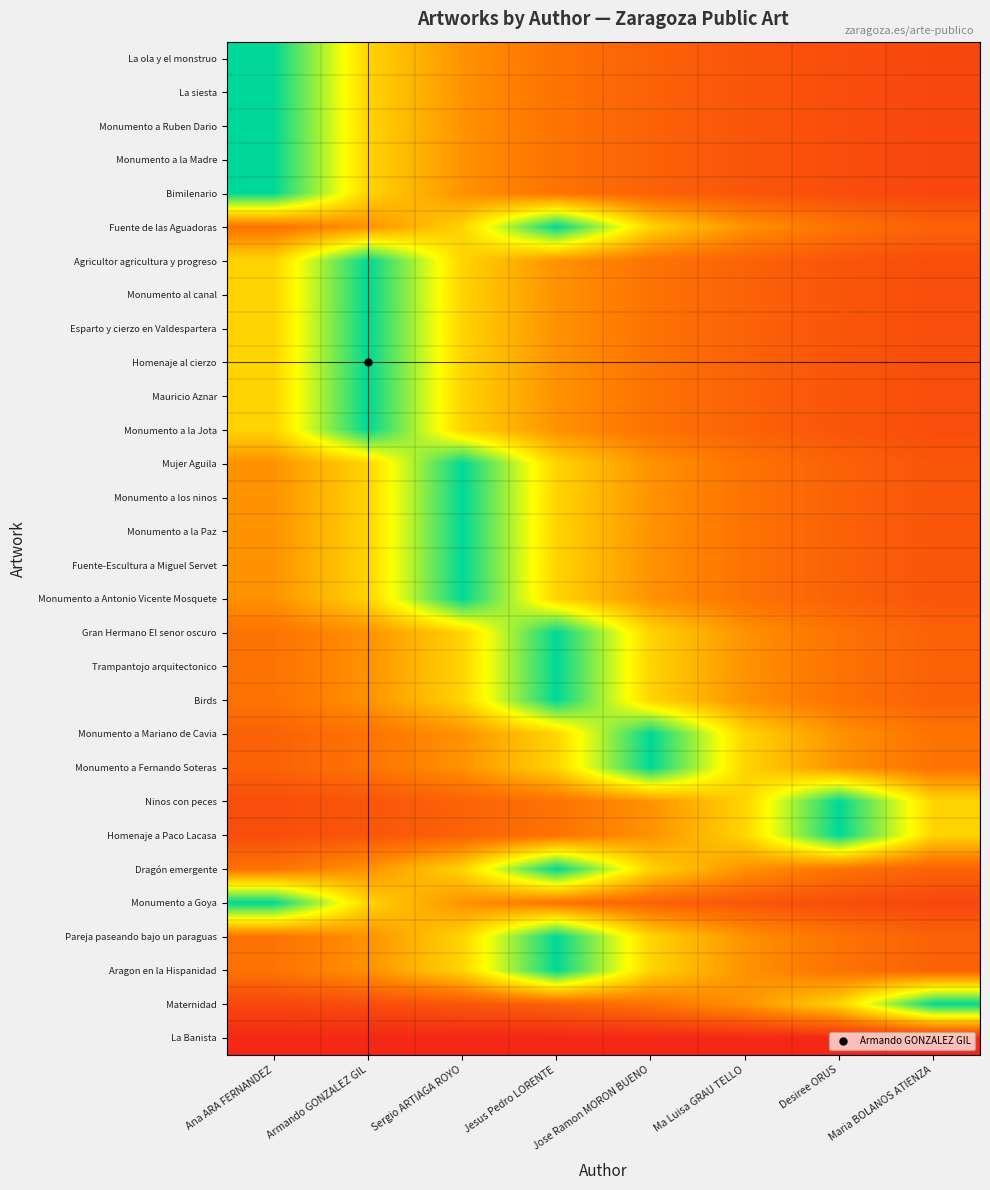

Reading left to right, list all the values displayed in this chart.

La ola y el monstruo: Ana ARA FERNANDEZ=1.0	Armando GONZALEZ GIL=0.6	Sergio ARTIAGA ROYO=0.4	Jesus Pedro LORENTE=0.3	Jose Ramon MORON BUENO=0.2	Ma Luisa GRAU TELLO=0.2	Desiree ORUS=0.2	Maria BOLANOS ATIENZA=0.2
La siesta: Ana ARA FERNANDEZ=1.0	Armando GONZALEZ GIL=0.6	Sergio ARTIAGA ROYO=0.4	Jesus Pedro LORENTE=0.3	Jose Ramon MORON BUENO=0.2	Ma Luisa GRAU TELLO=0.2	Desiree ORUS=0.2	Maria BOLANOS ATIENZA=0.2
Monumento a Ruben Dario: Ana ARA FERNANDEZ=1.0	Armando GONZALEZ GIL=0.6	Sergio ARTIAGA ROYO=0.4	Jesus Pedro LORENTE=0.3	Jose Ramon MORON BUENO=0.2	Ma Luisa GRAU TELLO=0.2	Desiree ORUS=0.2	Maria BOLANOS ATIENZA=0.2
Monumento a la Madre: Ana ARA FERNANDEZ=1.0	Armando GONZALEZ GIL=0.6	Sergio ARTIAGA ROYO=0.4	Jesus Pedro LORENTE=0.3	Jose Ramon MORON BUENO=0.2	Ma Luisa GRAU TELLO=0.2	Desiree ORUS=0.2	Maria BOLANOS ATIENZA=0.2
Bimilenario: Ana ARA FERNANDEZ=1.0	Armando GONZALEZ GIL=0.6	Sergio ARTIAGA ROYO=0.4	Jesus Pedro LORENTE=0.3	Jose Ramon MORON BUENO=0.2	Ma Luisa GRAU TELLO=0.2	Desiree ORUS=0.2	Maria BOLANOS ATIENZA=0.2
Fuente de las Aguadoras: Ana ARA FERNANDEZ=0.3	Armando GONZALEZ GIL=0.4	Sergio ARTIAGA ROYO=0.6	Jesus Pedro LORENTE=1.0	Jose Ramon MORON BUENO=0.6	Ma Luisa GRAU TELLO=0.4	Desiree ORUS=0.3	Maria BOLANOS ATIENZA=0.2
Agricultor agricultura y progreso: Ana ARA FERNANDEZ=0.6	Armando GONZALEZ GIL=1.0	Sergio ARTIAGA ROYO=0.6	Jesus Pedro LORENTE=0.4	Jose Ramon MORON BUENO=0.3	Ma Luisa GRAU TELLO=0.2	Desiree ORUS=0.2	Maria BOLANOS ATIENZA=0.2
Monumento al canal: Ana ARA FERNANDEZ=0.6	Armando GONZALEZ GIL=1.0	Sergio ARTIAGA ROYO=0.6	Jesus Pedro LORENTE=0.4	Jose Ramon MORON BUENO=0.3	Ma Luisa GRAU TELLO=0.2	Desiree ORUS=0.2	Maria BOLANOS ATIENZA=0.2
Esparto y cierzo en Valdespartera: Ana ARA FERNANDEZ=0.6	Armando GONZALEZ GIL=1.0	Sergio ARTIAGA ROYO=0.6	Jesus Pedro LORENTE=0.4	Jose Ramon MORON BUENO=0.3	Ma Luisa GRAU TELLO=0.2	Desiree ORUS=0.2	Maria BOLANOS ATIENZA=0.2
Homenaje al cierzo: Ana ARA FERNANDEZ=0.6	Armando GONZALEZ GIL=1.0	Sergio ARTIAGA ROYO=0.6	Jesus Pedro LORENTE=0.4	Jose Ramon MORON BUENO=0.3	Ma Luisa GRAU TELLO=0.2	Desiree ORUS=0.2	Maria BOLANOS ATIENZA=0.2
Mauricio Aznar: Ana ARA FERNANDEZ=0.6	Armando GONZALEZ GIL=1.0	Sergio ARTIAGA ROYO=0.6	Jesus Pedro LORENTE=0.4	Jose Ramon MORON BUENO=0.3	Ma Luisa GRAU TELLO=0.2	Desiree ORUS=0.2	Maria BOLANOS ATIENZA=0.2
Monumento a la Jota: Ana ARA FERNANDEZ=0.6	Armando GONZALEZ GIL=1.0	Sergio ARTIAGA ROYO=0.6	Jesus Pedro LORENTE=0.4	Jose Ramon MORON BUENO=0.3	Ma Luisa GRAU TELLO=0.2	Desiree ORUS=0.2	Maria BOLANOS ATIENZA=0.2
Mujer Aguila: Ana ARA FERNANDEZ=0.4	Armando GONZALEZ GIL=0.6	Sergio ARTIAGA ROYO=1.0	Jesus Pedro LORENTE=0.6	Jose Ramon MORON BUENO=0.4	Ma Luisa GRAU TELLO=0.3	Desiree ORUS=0.2	Maria BOLANOS ATIENZA=0.2
Monumento a los ninos: Ana ARA FERNANDEZ=0.4	Armando GONZALEZ GIL=0.6	Sergio ARTIAGA ROYO=1.0	Jesus Pedro LORENTE=0.6	Jose Ramon MORON BUENO=0.4	Ma Luisa GRAU TELLO=0.3	Desiree ORUS=0.2	Maria BOLANOS ATIENZA=0.2
Monumento a la Paz: Ana ARA FERNANDEZ=0.4	Armando GONZALEZ GIL=0.6	Sergio ARTIAGA ROYO=1.0	Jesus Pedro LORENTE=0.6	Jose Ramon MORON BUENO=0.4	Ma Luisa GRAU TELLO=0.3	Desiree ORUS=0.2	Maria BOLANOS ATIENZA=0.2
Fuente-Escultura a Miguel Servet: Ana ARA FERNANDEZ=0.4	Armando GONZALEZ GIL=0.6	Sergio ARTIAGA ROYO=1.0	Jesus Pedro LORENTE=0.6	Jose Ramon MORON BUENO=0.4	Ma Luisa GRAU TELLO=0.3	Desiree ORUS=0.2	Maria BOLANOS ATIENZA=0.2
Monumento a Antonio Vicente Mosquete: Ana ARA FERNANDEZ=0.4	Armando GONZALEZ GIL=0.6	Sergio ARTIAGA ROYO=1.0	Jesus Pedro LORENTE=0.6	Jose Ramon MORON BUENO=0.4	Ma Luisa GRAU TELLO=0.3	Desiree ORUS=0.2	Maria BOLANOS ATIENZA=0.2
Gran Hermano El senor oscuro: Ana ARA FERNANDEZ=0.3	Armando GONZALEZ GIL=0.4	Sergio ARTIAGA ROYO=0.6	Jesus Pedro LORENTE=1.0	Jose Ramon MORON BUENO=0.6	Ma Luisa GRAU TELLO=0.4	Desiree ORUS=0.3	Maria BOLANOS ATIENZA=0.2
Trampantojo arquitectonico: Ana ARA FERNANDEZ=0.3	Armando GONZALEZ GIL=0.4	Sergio ARTIAGA ROYO=0.6	Jesus Pedro LORENTE=1.0	Jose Ramon MORON BUENO=0.6	Ma Luisa GRAU TELLO=0.4	Desiree ORUS=0.3	Maria BOLANOS ATIENZA=0.2
Birds: Ana ARA FERNANDEZ=0.3	Armando GONZALEZ GIL=0.4	Sergio ARTIAGA ROYO=0.6	Jesus Pedro LORENTE=1.0	Jose Ramon MORON BUENO=0.6	Ma Luisa GRAU TELLO=0.4	Desiree ORUS=0.3	Maria BOLANOS ATIENZA=0.2
Monumento a Mariano de Cavia: Ana ARA FERNANDEZ=0.2	Armando GONZALEZ GIL=0.3	Sergio ARTIAGA ROYO=0.4	Jesus Pedro LORENTE=0.6	Jose Ramon MORON BUENO=1.0	Ma Luisa GRAU TELLO=0.6	Desiree ORUS=0.4	Maria BOLANOS ATIENZA=0.3
Monumento a Fernando Soteras: Ana ARA FERNANDEZ=0.2	Armando GONZALEZ GIL=0.3	Sergio ARTIAGA ROYO=0.4	Jesus Pedro LORENTE=0.6	Jose Ramon MORON BUENO=1.0	Ma Luisa GRAU TELLO=0.6	Desiree ORUS=0.4	Maria BOLANOS ATIENZA=0.3
Ninos con peces: Ana ARA FERNANDEZ=0.2	Armando GONZALEZ GIL=0.2	Sergio ARTIAGA ROYO=0.2	Jesus Pedro LORENTE=0.3	Jose Ramon MORON BUENO=0.4	Ma Luisa GRAU TELLO=0.6	Desiree ORUS=1.0	Maria BOLANOS ATIENZA=0.6
Homenaje a Paco Lacasa: Ana ARA FERNANDEZ=0.2	Armando GONZALEZ GIL=0.2	Sergio ARTIAGA ROYO=0.2	Jesus Pedro LORENTE=0.3	Jose Ramon MORON BUENO=0.4	Ma Luisa GRAU TELLO=0.6	Desiree ORUS=1.0	Maria BOLANOS ATIENZA=0.6
Dragón emergente: Ana ARA FERNANDEZ=0.3	Armando GONZALEZ GIL=0.4	Sergio ARTIAGA ROYO=0.6	Jesus Pedro LORENTE=1.0	Jose Ramon MORON BUENO=0.6	Ma Luisa GRAU TELLO=0.4	Desiree ORUS=0.3	Maria BOLANOS ATIENZA=0.2
Monumento a Goya: Ana ARA FERNANDEZ=1.0	Armando GONZALEZ GIL=0.6	Sergio ARTIAGA ROYO=0.4	Jesus Pedro LORENTE=0.3	Jose Ramon MORON BUENO=0.2	Ma Luisa GRAU TELLO=0.2	Desiree ORUS=0.2	Maria BOLANOS ATIENZA=0.2
Pareja paseando bajo un paraguas: Ana ARA FERNANDEZ=0.3	Armando GONZALEZ GIL=0.4	Sergio ARTIAGA ROYO=0.6	Jesus Pedro LORENTE=1.0	Jose Ramon MORON BUENO=0.6	Ma Luisa GRAU TELLO=0.4	Desiree ORUS=0.3	Maria BOLANOS ATIENZA=0.2
Aragon en la Hispanidad: Ana ARA FERNANDEZ=0.3	Armando GONZALEZ GIL=0.4	Sergio ARTIAGA ROYO=0.6	Jesus Pedro LORENTE=1.0	Jose Ramon MORON BUENO=0.6	Ma Luisa GRAU TELLO=0.4	Desiree ORUS=0.3	Maria BOLANOS ATIENZA=0.2
Maternidad: Ana ARA FERNANDEZ=0.2	Armando GONZALEZ GIL=0.2	Sergio ARTIAGA ROYO=0.2	Jesus Pedro LORENTE=0.2	Jose Ramon MORON BUENO=0.3	Ma Luisa GRAU TELLO=0.4	Desiree ORUS=0.6	Maria BOLANOS ATIENZA=1.0
La Banista: Ana ARA FERNANDEZ=0.1	Armando GONZALEZ GIL=0.1	Sergio ARTIAGA ROYO=0.1	Jesus Pedro LORENTE=0.1	Jose Ramon MORON BUENO=0.1	Ma Luisa GRAU TELLO=0.1	Desiree ORUS=0.1	Maria BOLANOS ATIENZA=0.1